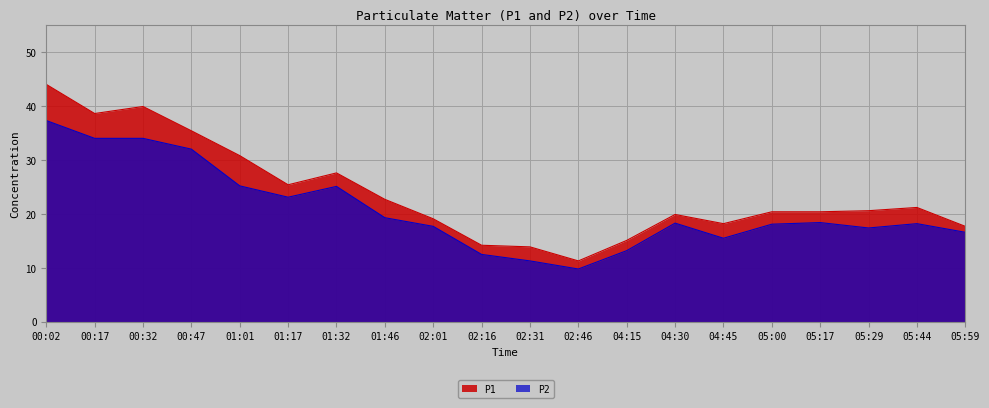

Reading left to right, transcribe all the data shown in this chart.

P1: 00:02=44.0	00:17=38.6	00:32=39.9	00:47=35.4	01:01=30.8	01:17=25.4	01:32=27.6	01:46=22.7	02:01=19.1	02:16=14.2	02:31=13.9	02:46=11.3	04:15=15.1	04:30=19.9	04:45=18.2	05:00=20.4	05:17=20.4	05:29=20.6	05:44=21.2	05:59=17.7
P2: 00:02=37.3	00:17=34.0	00:32=34.0	00:47=32.0	01:01=25.2	01:17=23.1	01:32=25.1	01:46=19.3	02:01=17.7	02:16=12.5	02:31=11.3	02:46=9.8	04:15=13.2	04:30=18.3	04:45=15.5	05:00=18.1	05:17=18.4	05:29=17.4	05:44=18.2	05:59=16.6